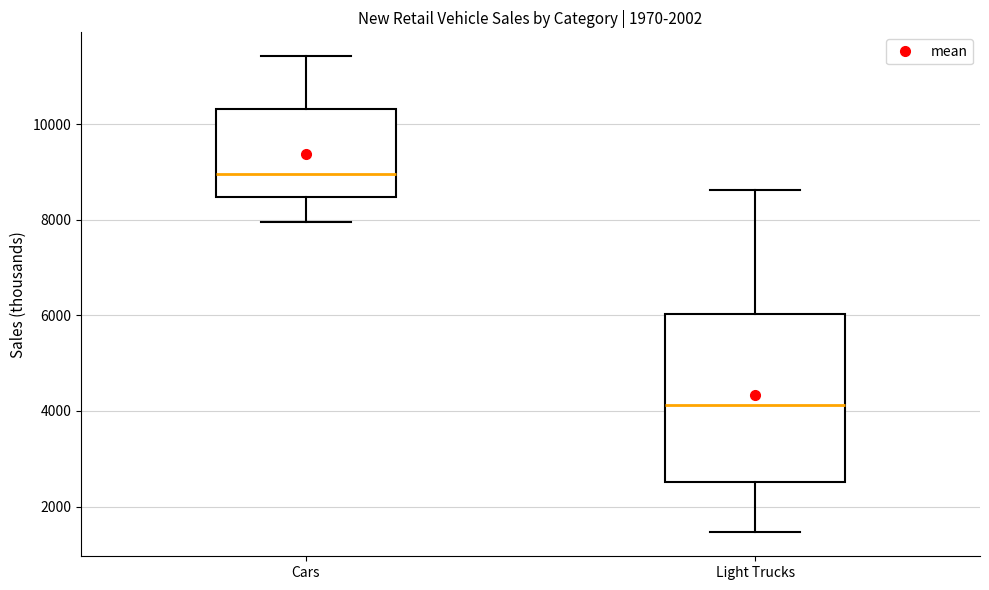

Where does the median line of the box for Cars sit on the y-axis? The values are not printed on the chart, so give them approximately, as read against the axis.

9000